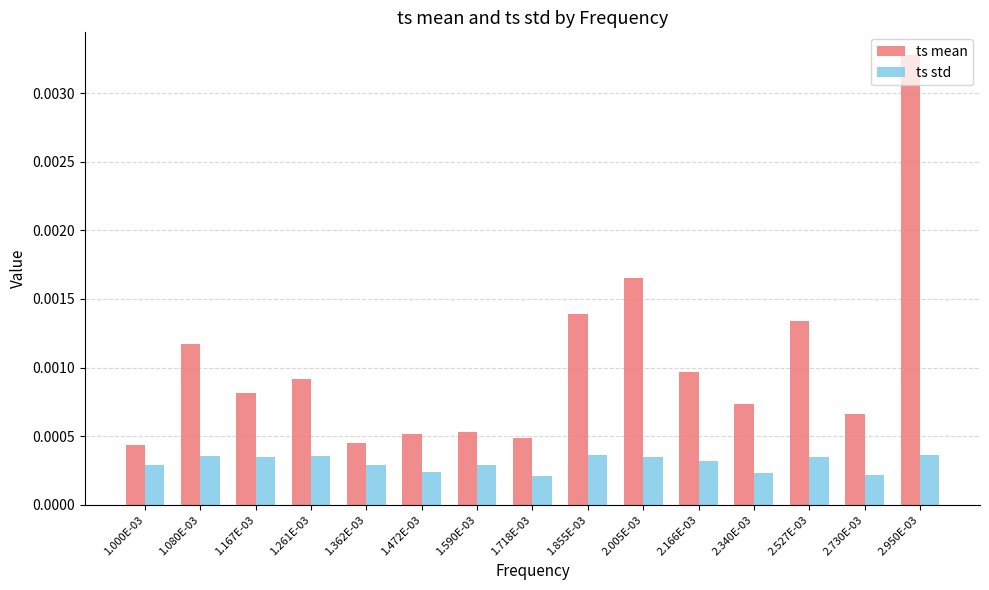

What are all the series names shown in the legend?

ts mean, ts std